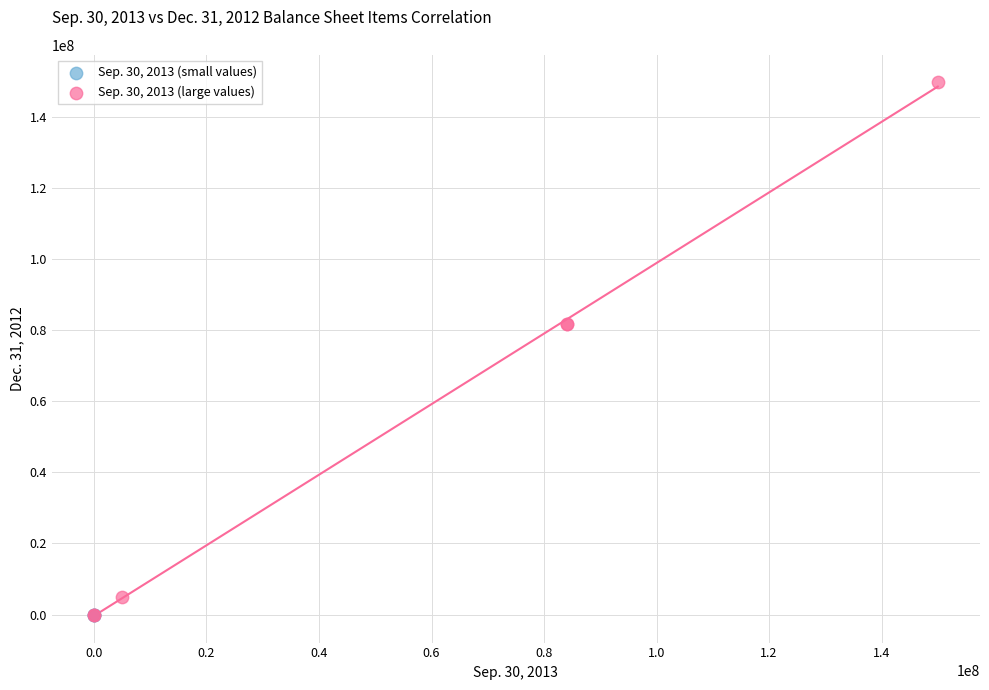

Which series has the largest Y range (max minus min)?

Sep. 30, 2013 (large values)